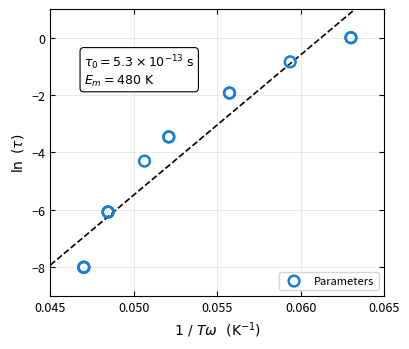

What Y value in the scatter plot is closest to -4?

-4.3